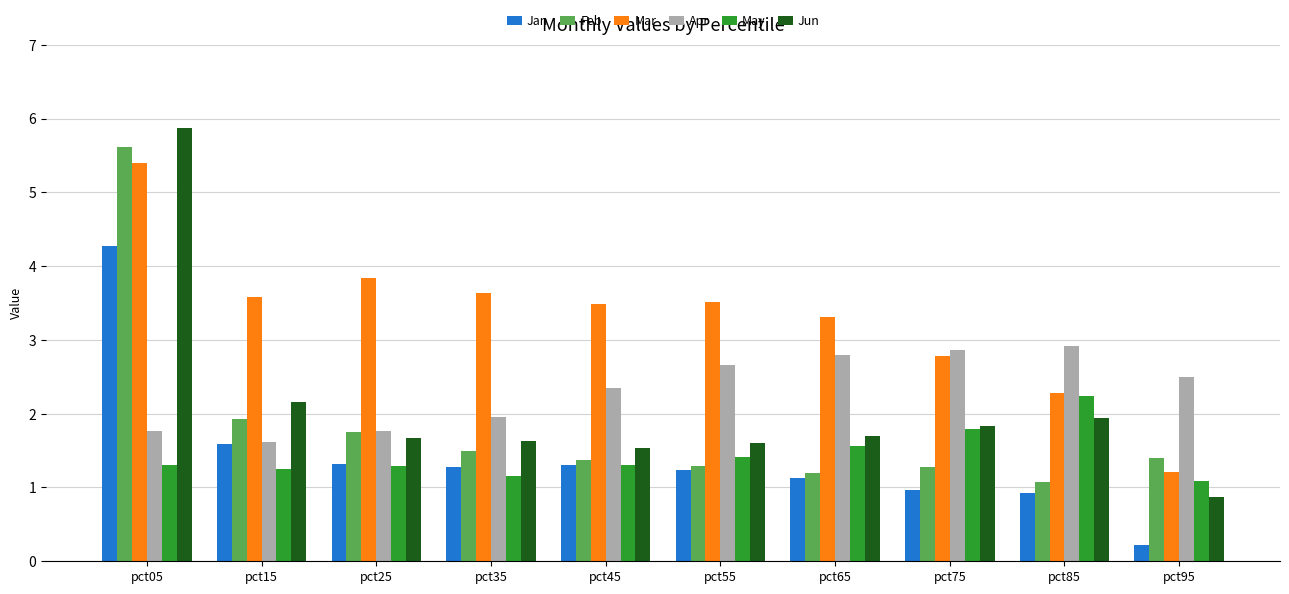

Reading left to right, list all the values displayed in this chart.

Jan: 4.3	1.6	1.3	1.3	1.3	1.2	1.1	1.0	0.9	0.2
Feb: 5.6	1.9	1.8	1.5	1.4	1.3	1.2	1.3	1.1	1.4
Mar: 5.4	3.6	3.8	3.6	3.5	3.5	3.3	2.8	2.3	1.2
Apr: 1.8	1.6	1.8	2.0	2.3	2.7	2.8	2.9	2.9	2.5
May: 1.3	1.3	1.3	1.2	1.3	1.4	1.6	1.8	2.2	1.1
Jun: 5.9	2.2	1.7	1.6	1.5	1.6	1.7	1.8	1.9	0.9